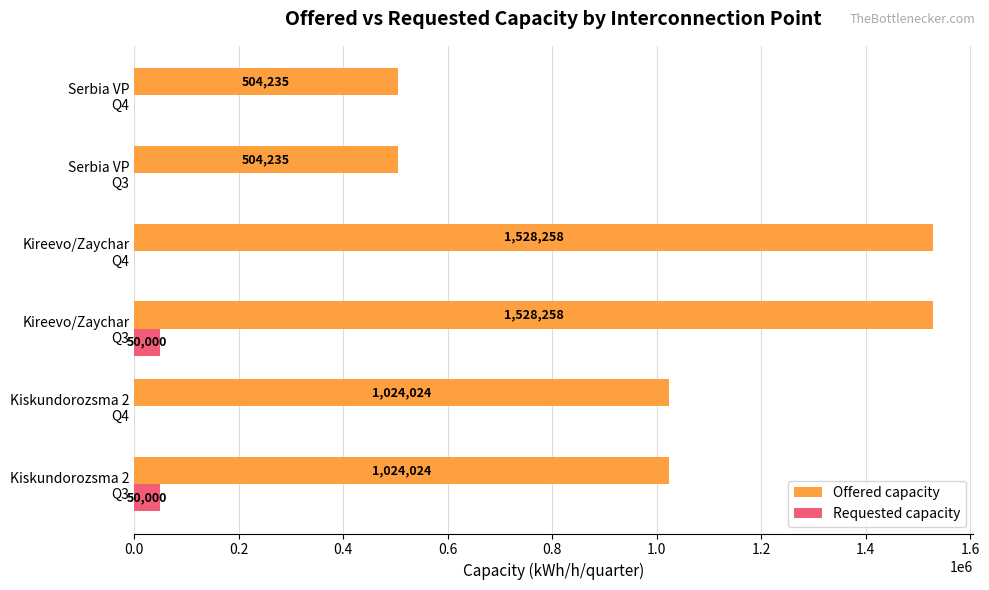

How many Requested capacity values are between 0 and 50000?

6